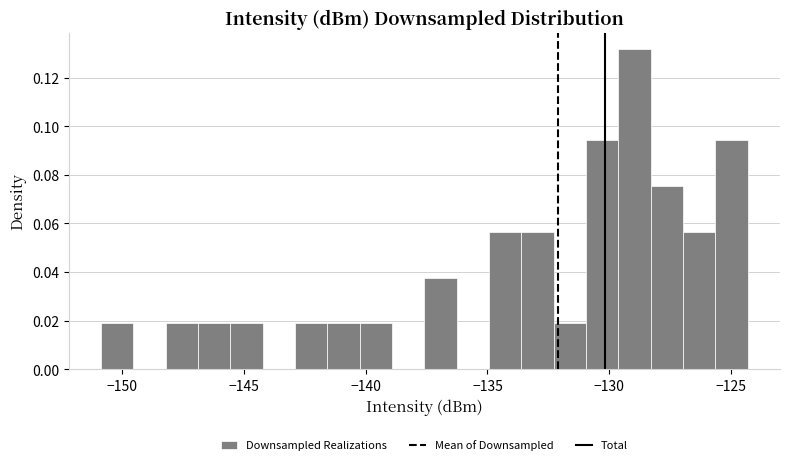

Around what value on the x-axis is the tallest bar? Give the approximate position of its centre, as read against the axis.

-129.0